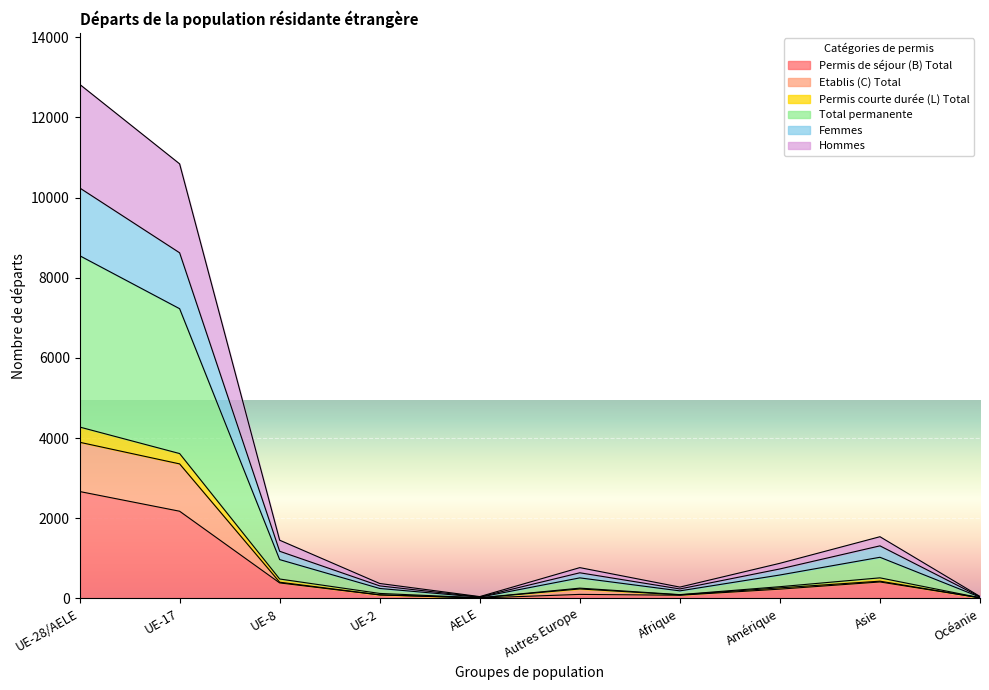

What is the highest value of the Permis de séjour (B) Total series?

2667